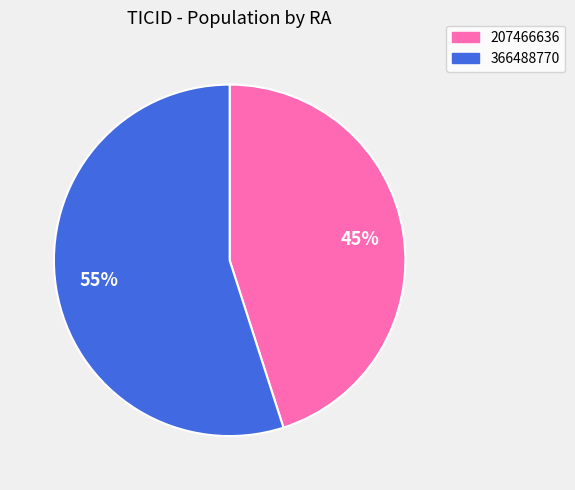

How many segments does this pie chart have?

2